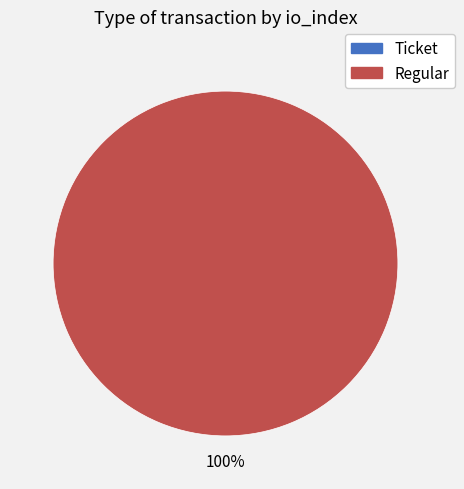

Which has a higher value, Ticket or Regular?

Regular